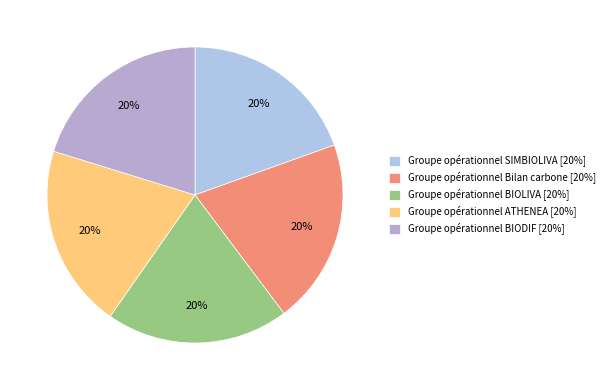

Is the sum of Groupe opérationnel ATHENEA and Groupe opérationnel BIODIF greater than half?

No